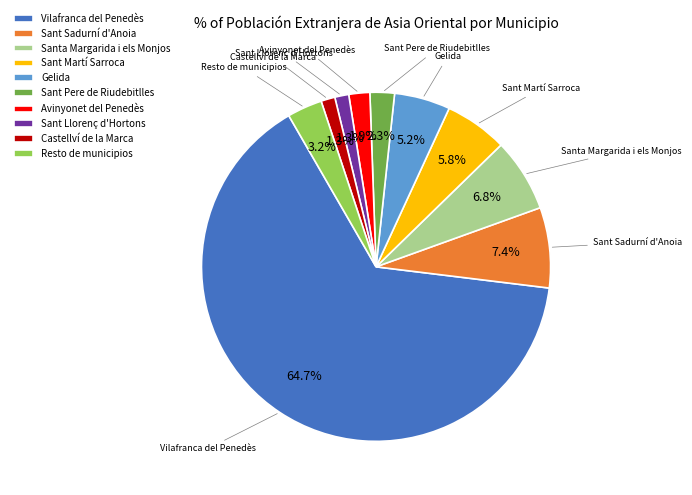

What percentage do Vilafranca del Penedès and Sant Martí Sarroca together represent?

70.6%